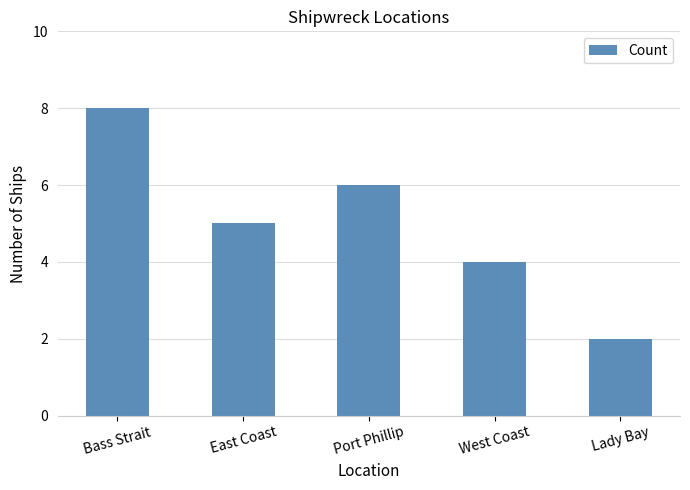

What is the label of the 4th bar from the right?

East Coast